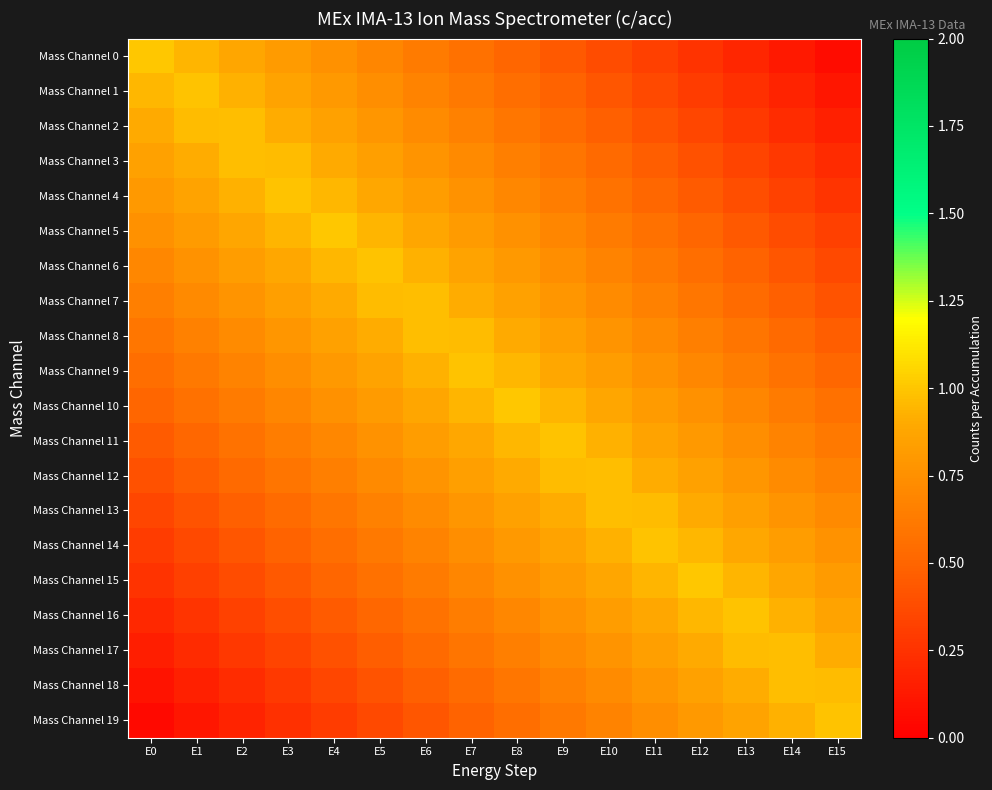

How many series are shown in this chart?

20